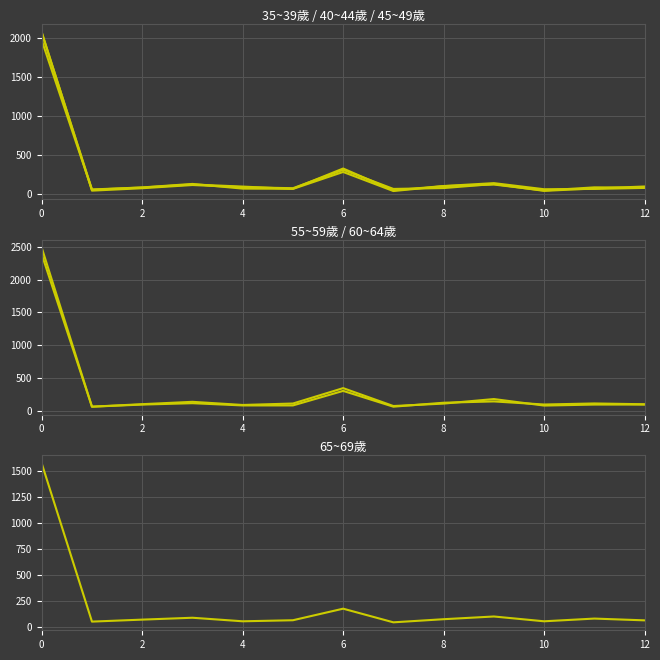

Reading left to right, list all the values displayed in this chart.

35~39歲: 2068	63	89	134	74	72	331	52	107	144	66	70	83
40~44歲: 1971	60	88	127	100	70	287	43	106	126	50	90	87
45~49歲: 2076	48	79	120	92	79	314	70	81	133	45	76	101
55~59歲: 2484	68	106	142	94	116	350	78	115	184	85	100	100
60~64歲: 2384	68	100	121	87	87	308	68	128	148	101	117	105
65~69歲: 1574	56	75	93	59	69	180	49	79	105	59	85	68